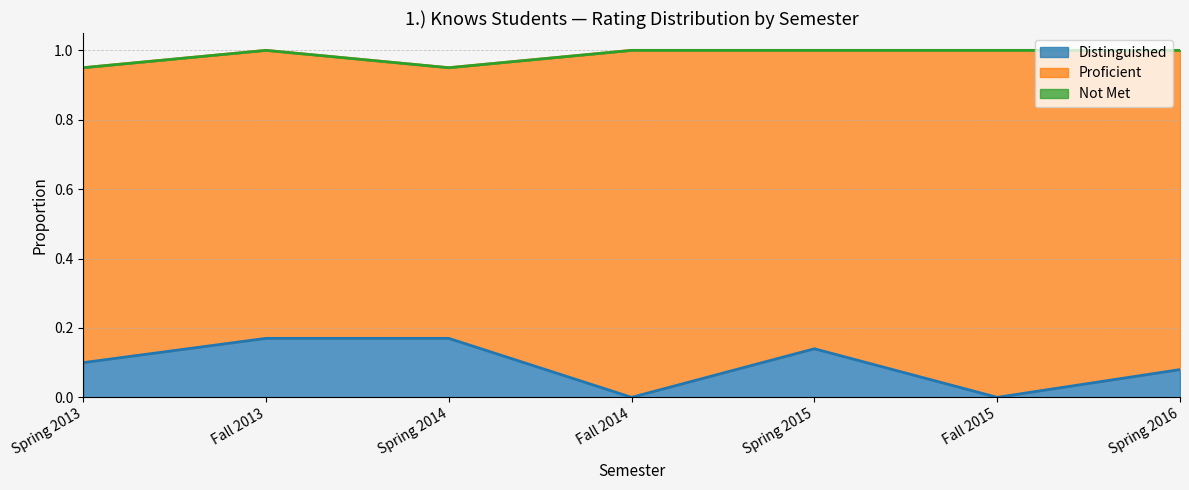

Which category has the lowest value in the Proficient series?

Spring 2014